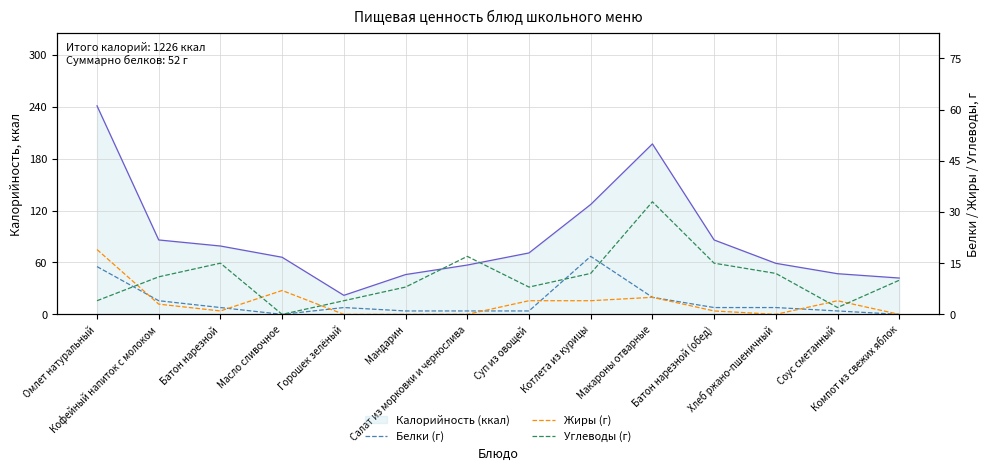

Reading left to right, what are all the values shown in this chart?

Калорийность (ккал): Омлет натуральный=241	Кофейный напиток с молоком=86	Батон нарезной=79	Масло сливочное=66	Горошек зелёный=22	Мандарин=46	Салат из морковки и чернослива=57	Суп из овощей=71	Котлета из курицы=127	Макароны отварные=197	Батон нарезной (обед)=86	Хлеб ржано-пшеничный=59	Соус сметанный=47	Компот из свежих яблок=42
Белки (г): Омлет натуральный=14	Кофейный напиток с молоком=4	Батон нарезной=2	Масло сливочное=0	Горошек зелёный=2	Мандарин=1	Салат из морковки и чернослива=1	Суп из овощей=1	Котлета из курицы=17	Макароны отварные=5	Батон нарезной (обед)=2	Хлеб ржано-пшеничный=2	Соус сметанный=1	Компот из свежих яблок=0
Жиры (г): Омлет натуральный=19	Кофейный напиток с молоком=3	Батон нарезной=1	Масло сливочное=7	Горошек зелёный=0	Мандарин=0	Салат из морковки и чернослива=0	Суп из овощей=4	Котлета из курицы=4	Макароны отварные=5	Батон нарезной (обед)=1	Хлеб ржано-пшеничный=0	Соус сметанный=4	Компот из свежих яблок=0
Углеводы (г): Омлет натуральный=4	Кофейный напиток с молоком=11	Батон нарезной=15	Масло сливочное=0	Горошек зелёный=4	Мандарин=8	Салат из морковки и чернослива=17	Суп из овощей=8	Котлета из курицы=12	Макароны отварные=33	Батон нарезной (обед)=15	Хлеб ржано-пшеничный=12	Соус сметанный=2	Компот из свежих яблок=10